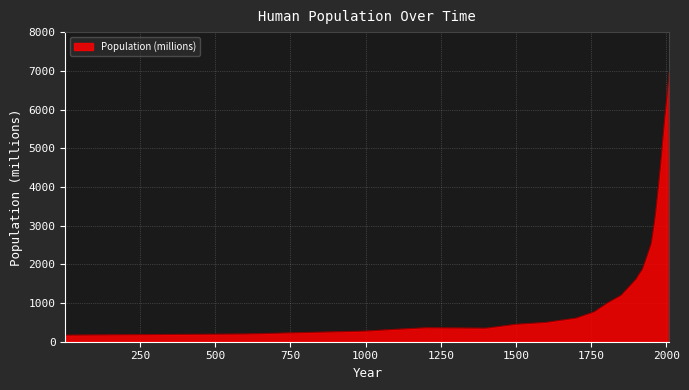

What is the maximum value shown in the chart?

7000